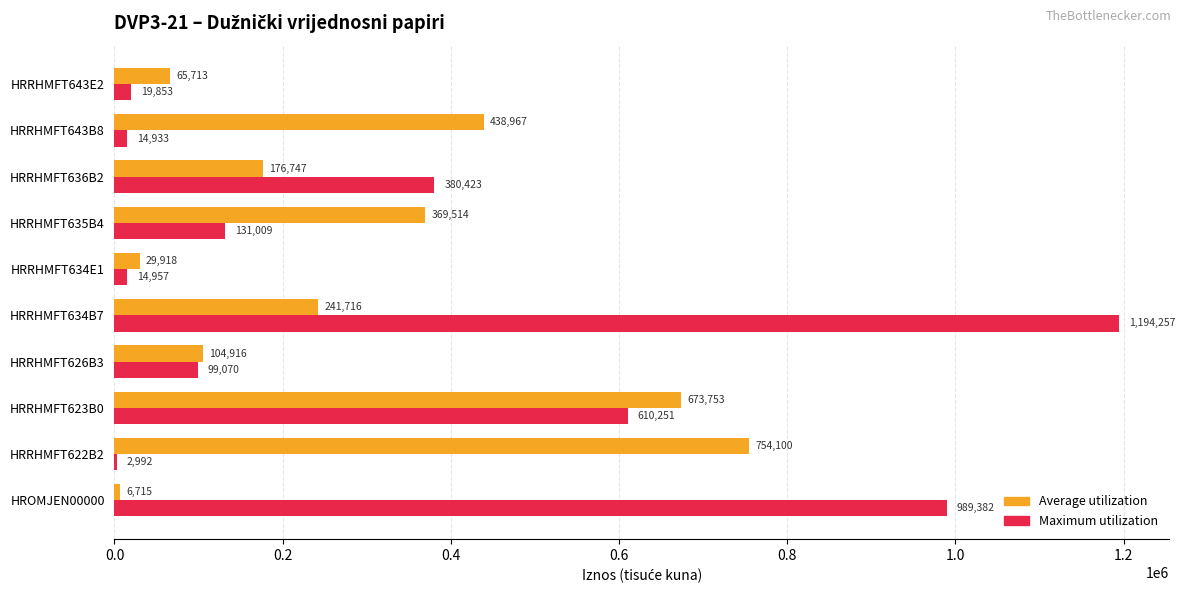

Which category has the highest value in the Maximum utilization series?

HRRHMFT634B7